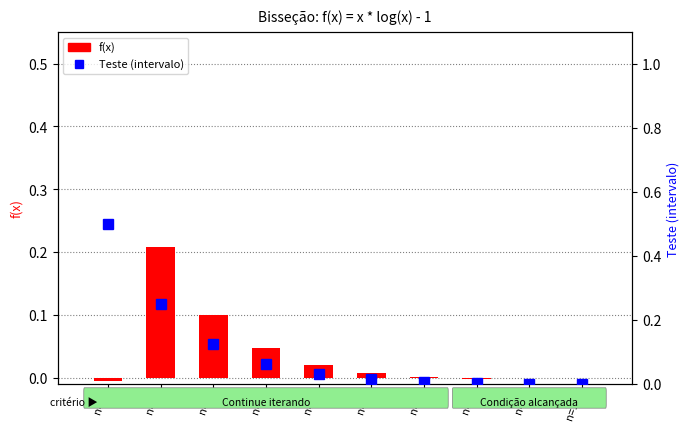

Is the value of Teste (intervalo) at n=3 greater than the value of f(x) at n=3?

Yes